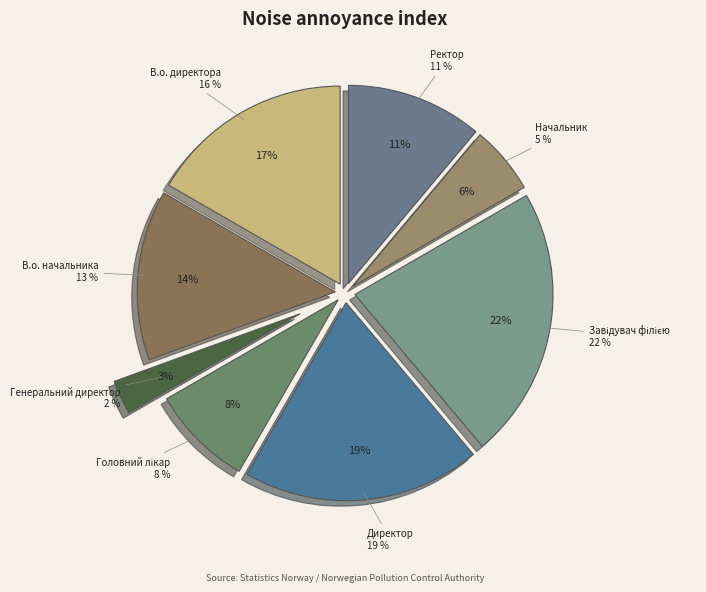

To the nearest percent, what percentage of the pie is Директор?

19%